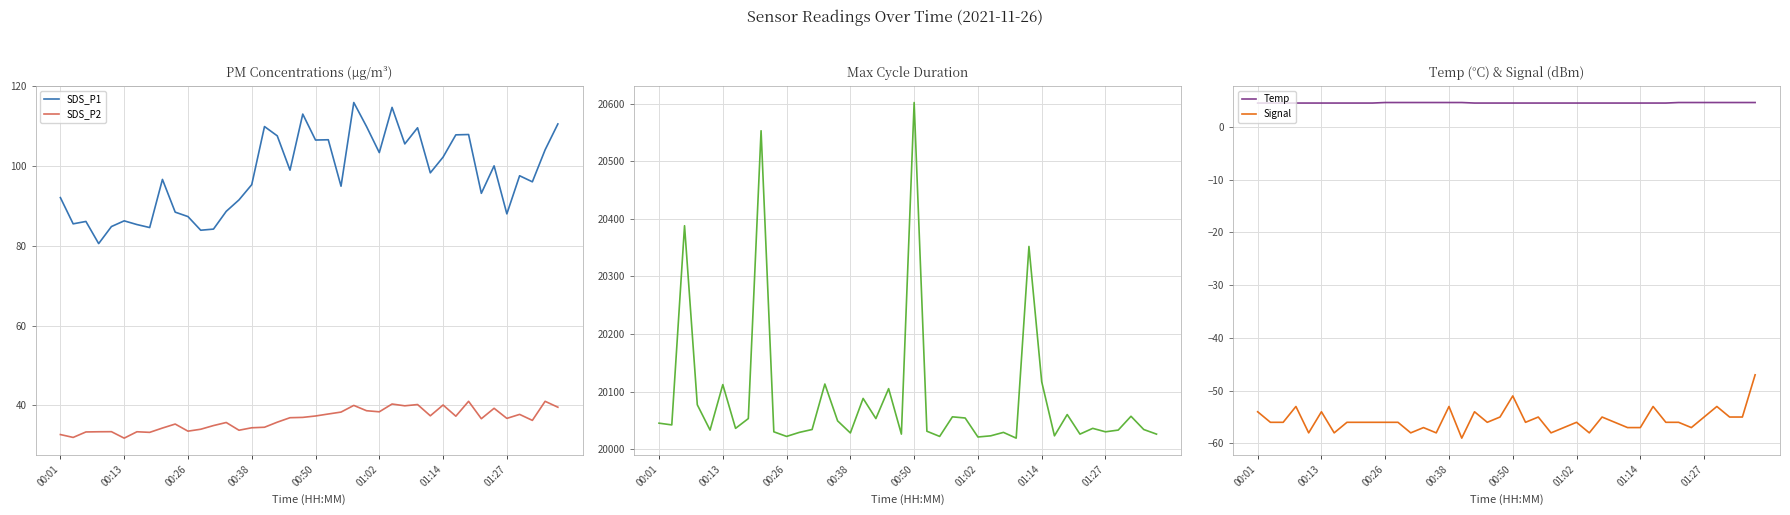

The SDS_P2 series shows 37.4 at 29. True or false?

True